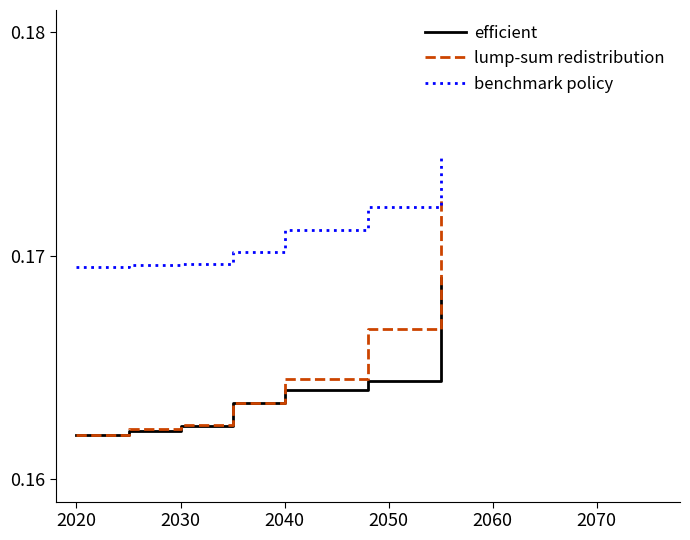

Which series has the largest range (max minus min)?

lump-sum redistribution